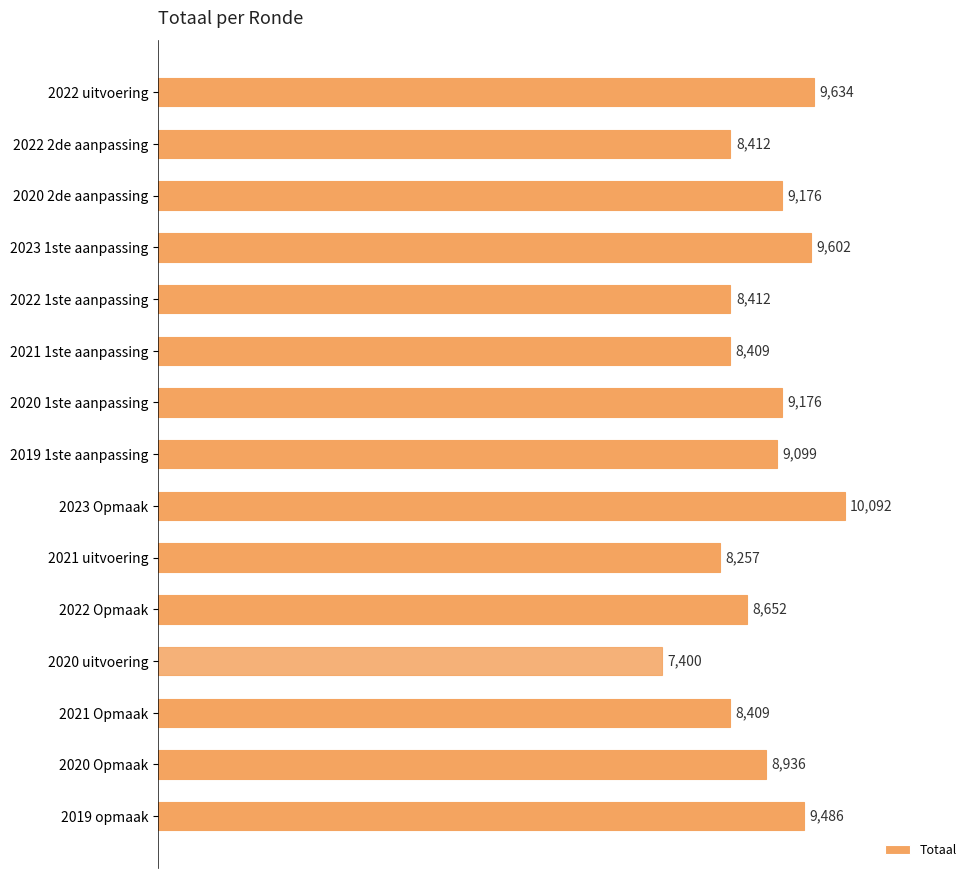

What is the value of the 2nd bar from the top?

8412